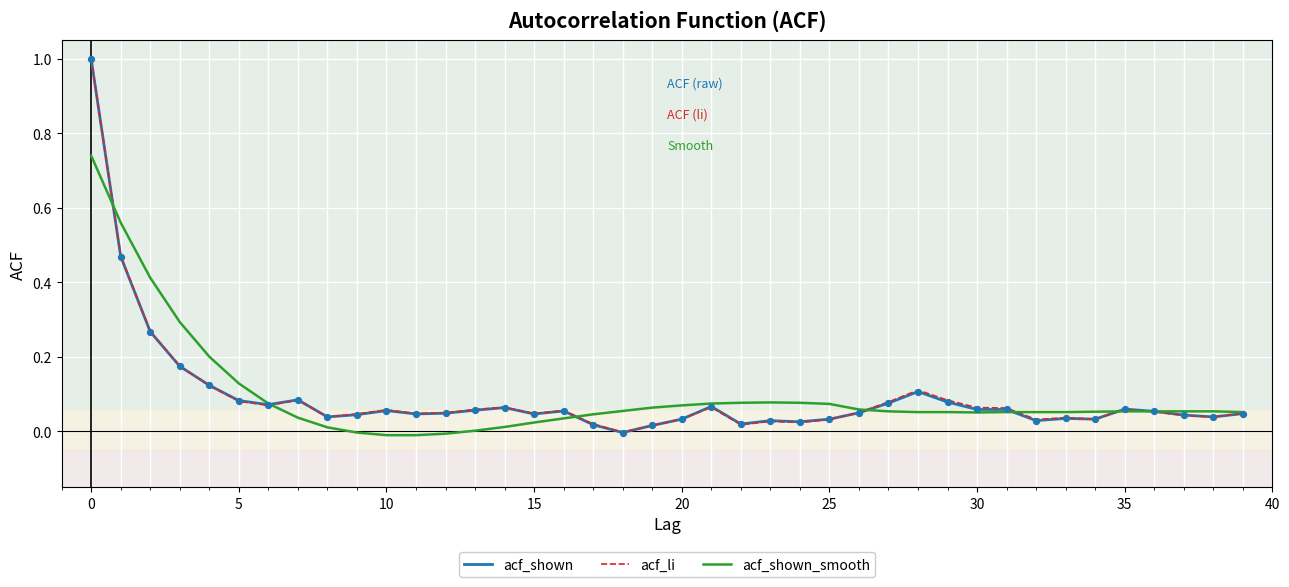

What are all the series names shown in the legend?

acf_shown, acf_li, acf_shown_smooth